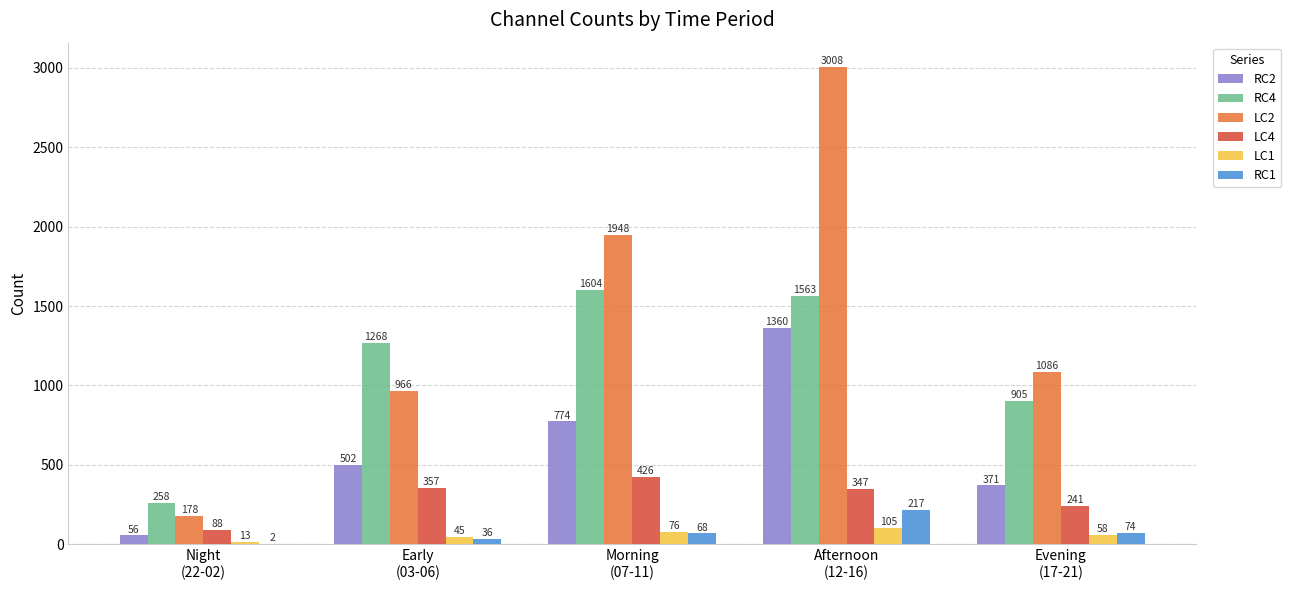

What is the maximum value shown in the chart?

3008